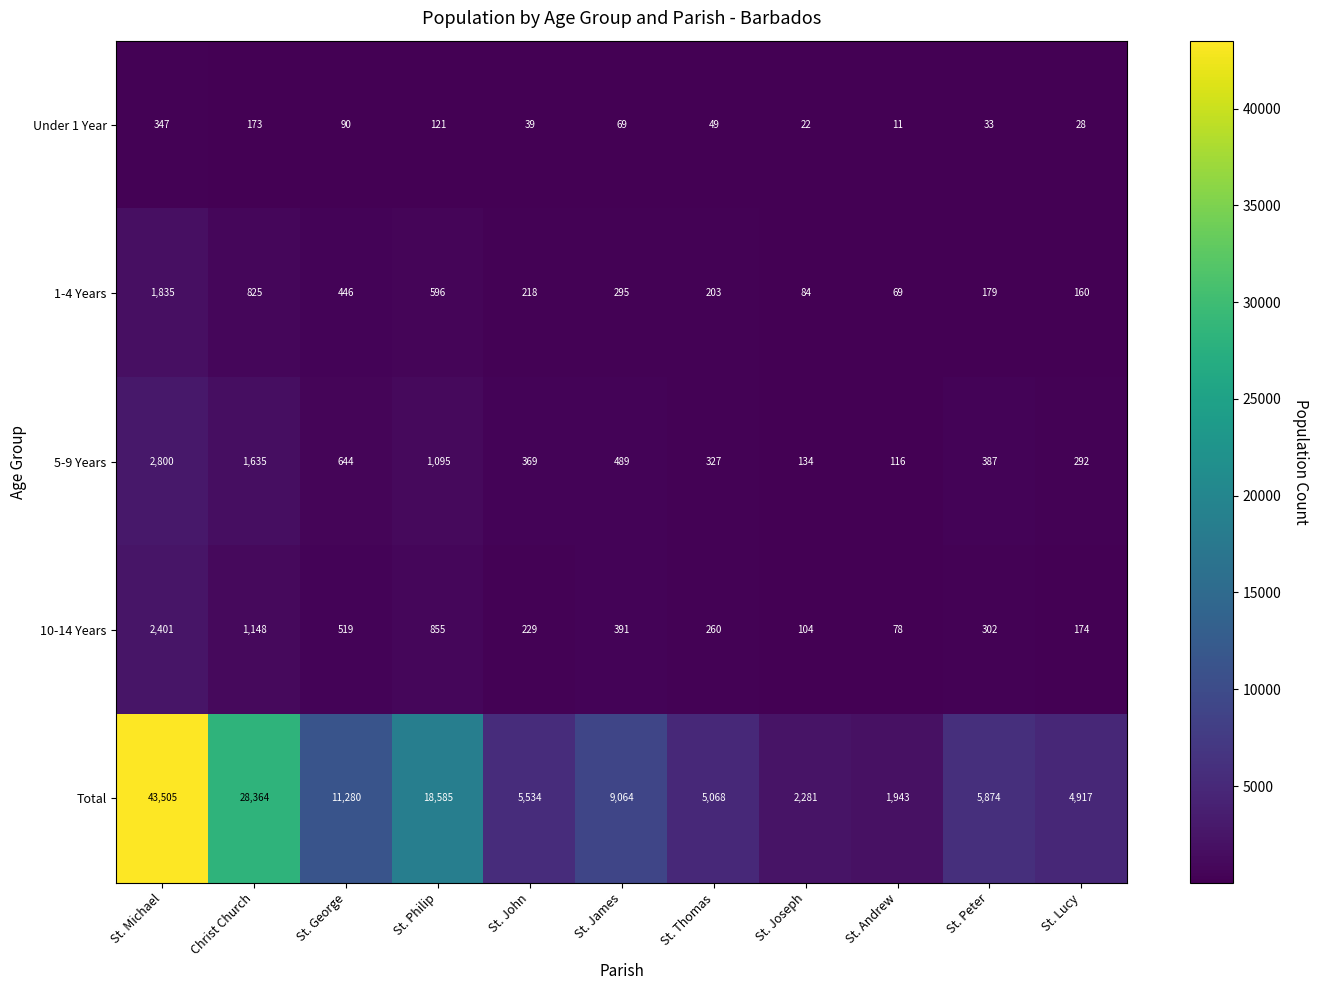

True or false: Total has a value of 2281 at St. Joseph.

True